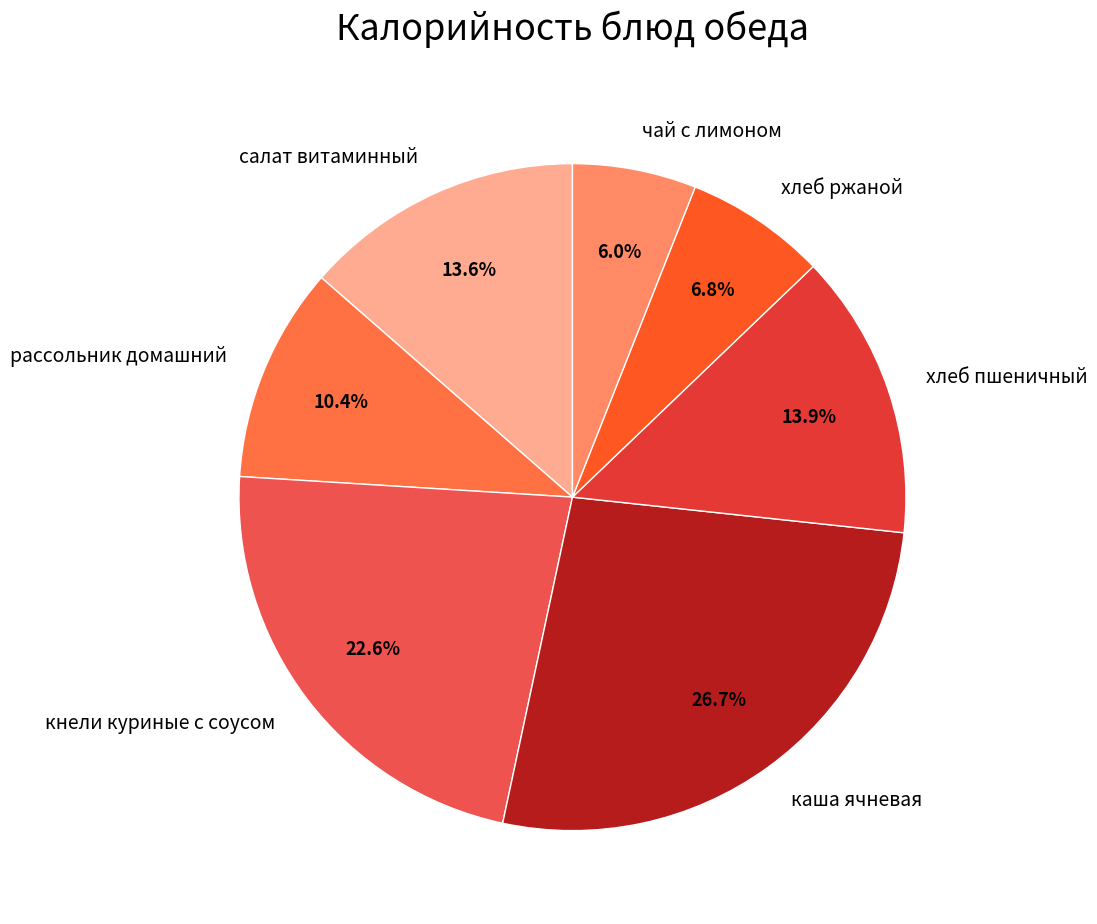

What percentage do каша ячневая and хлеб ржаной together represent?

33.5%